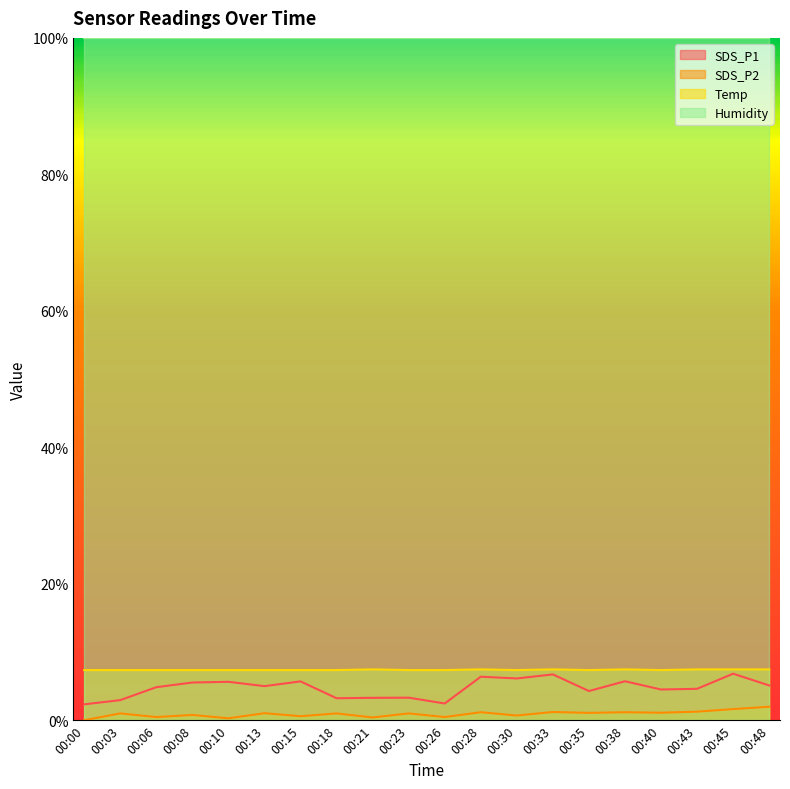

Is it true that Temp equals 1.1 at 00:48?

True